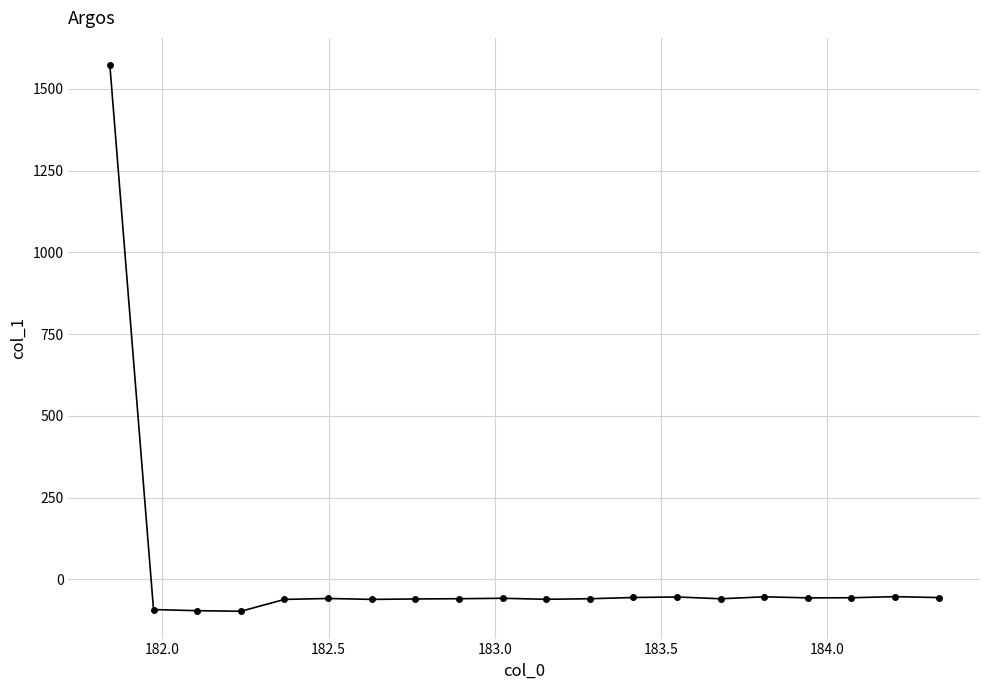

What is the smallest value displayed?

-97.7